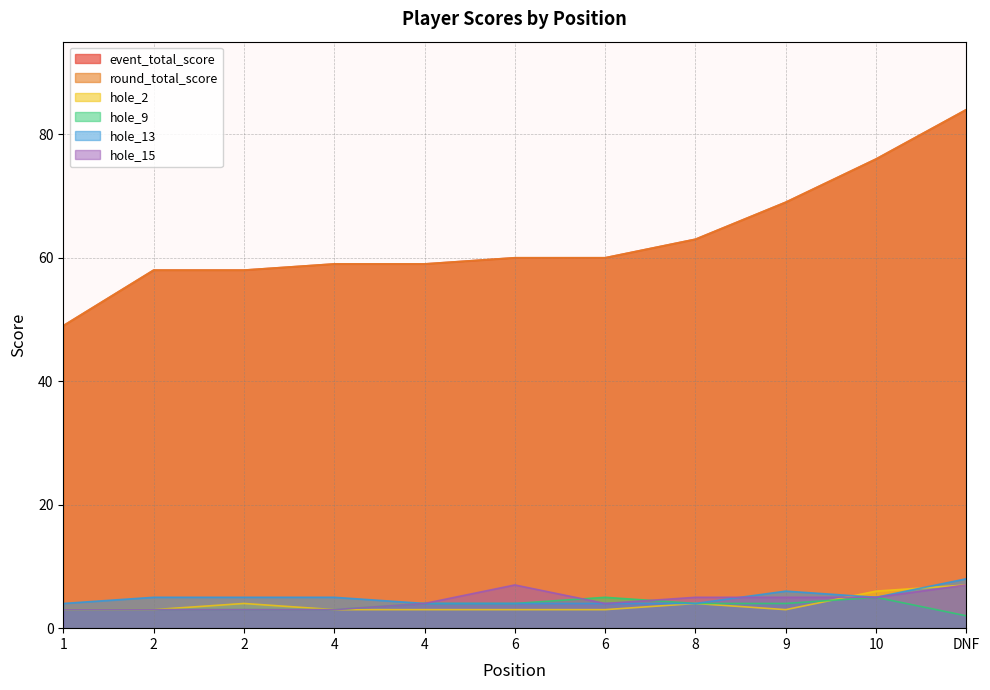

True or false: hole_9 and event_total_score intersect in this chart.

False